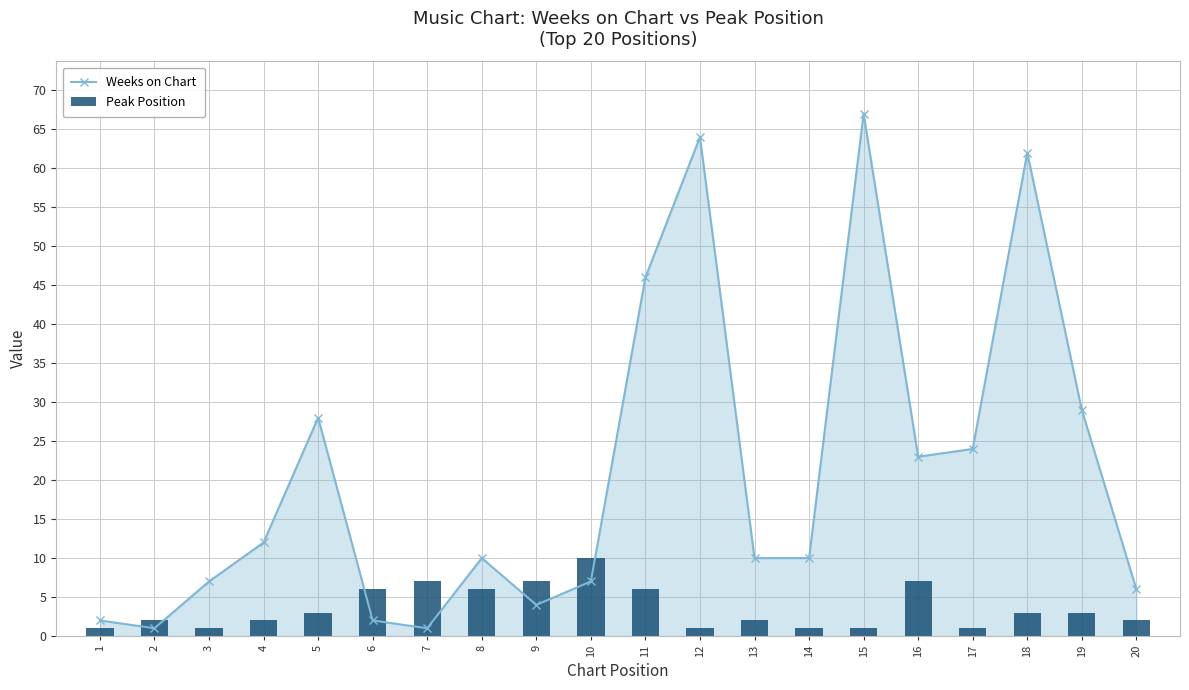

What is the minimum value shown in the chart?

1